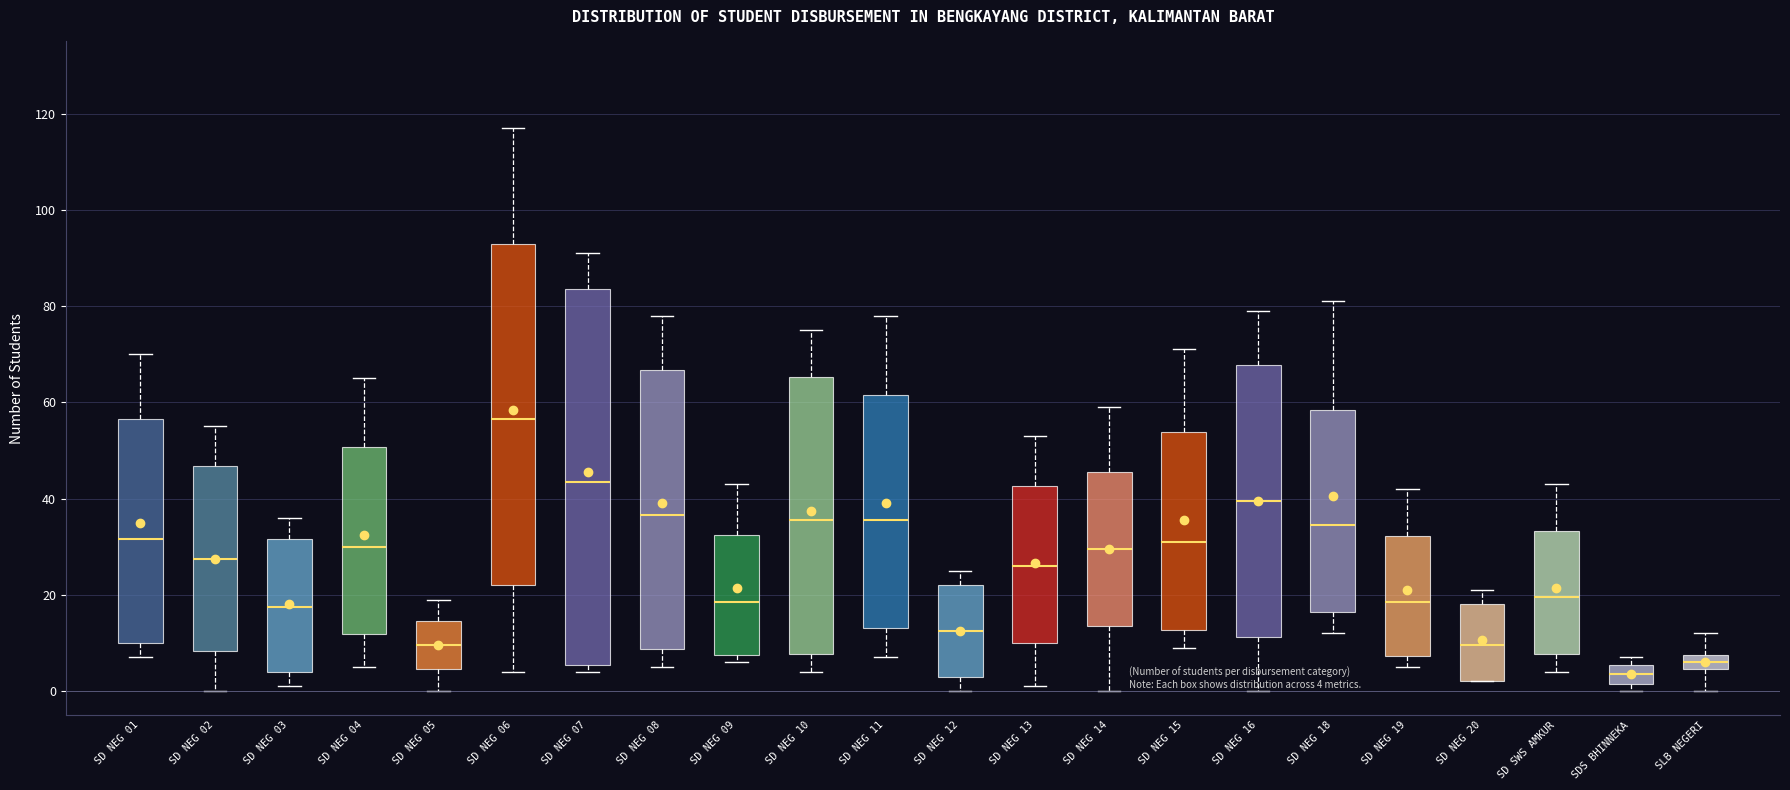

Comparing the boxes themselves (not the whiskers), which one is the tallest?

SD NEG 07